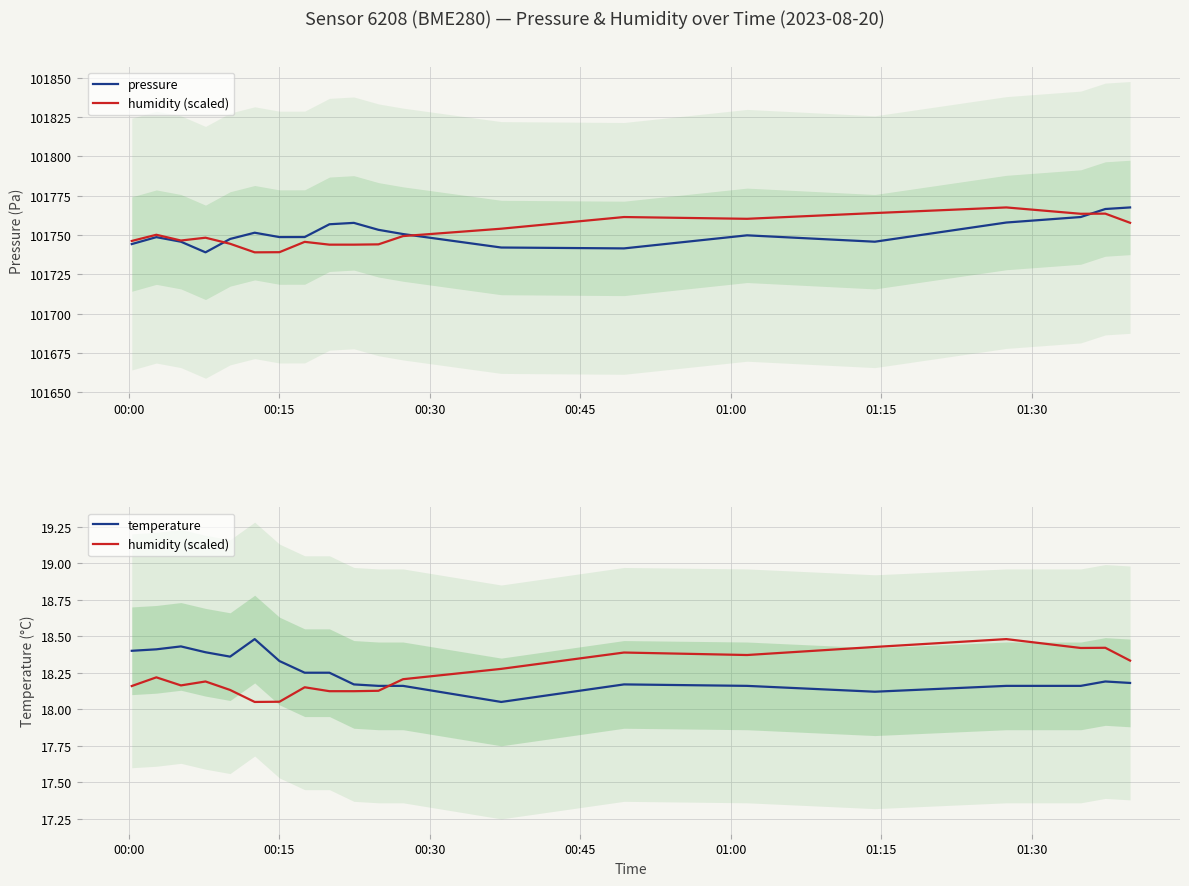

Is the value of temperature at 01:30 greater than the value of pressure at 18?

No